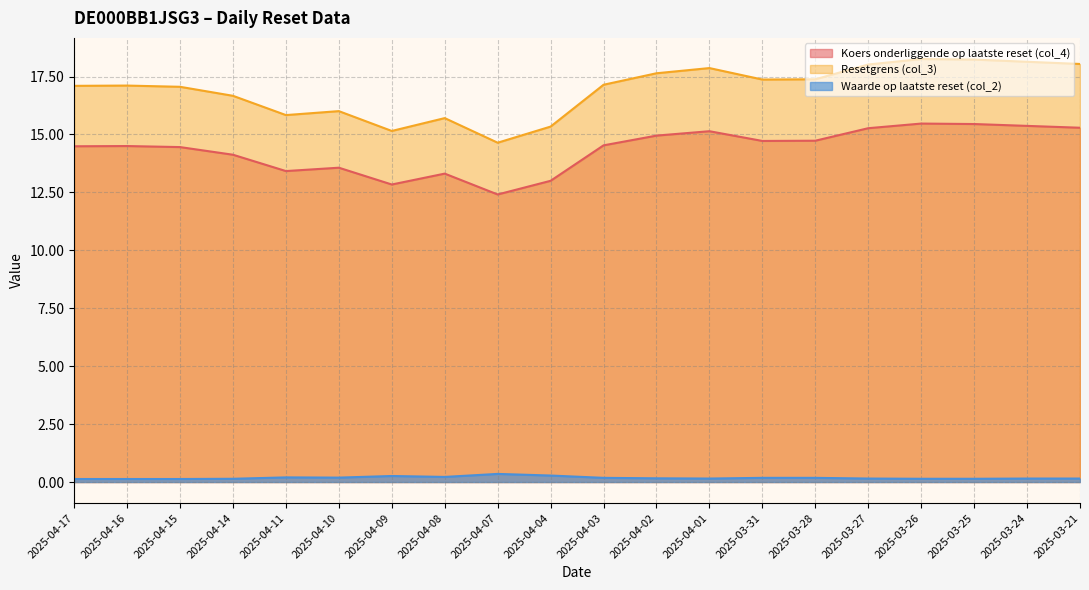

What are all the series names shown in the legend?

Koers onderliggende op laatste reset (col_4), Resetgrens (col_3), Waarde op laatste reset (col_2)